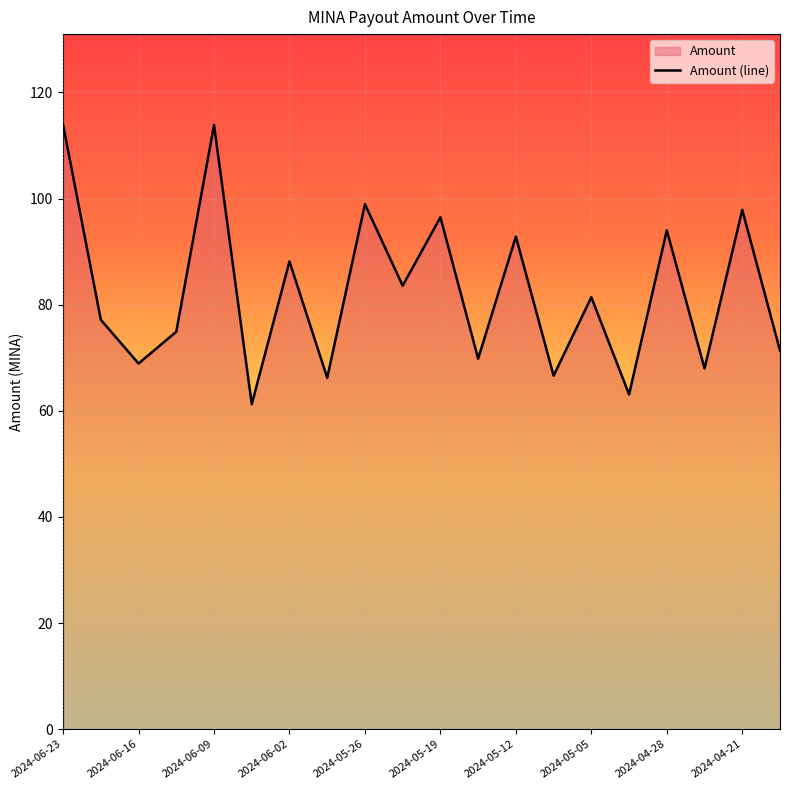

How many lines are shown in the chart?

1